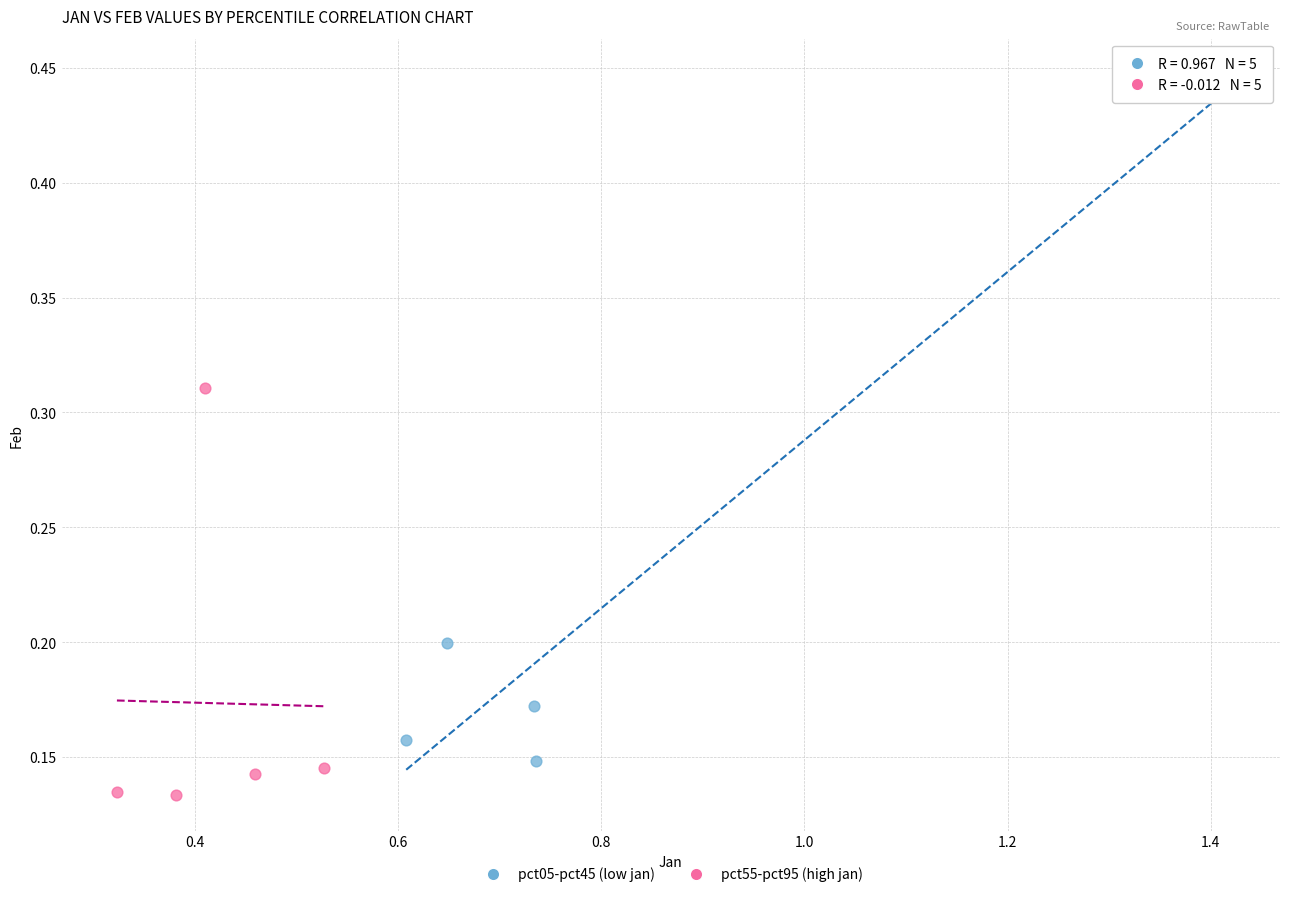

Which series contains the lowest Y value?

pct55-pct95 (high jan)